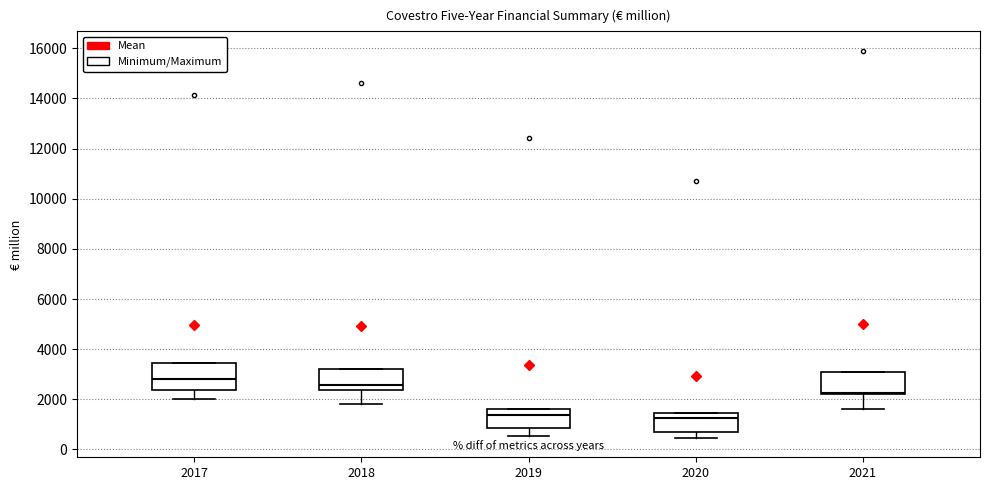

Reading left to right, read every box against the y-axis: the position of its median line, the range the box covers, and the ends of its whiskers. The values are not printed on the chart, so give them approximately, as read against the axis.

2017: median 2800, box 2400 to 3400, whiskers 2000 to 3400
2018: median 2600, box 2400 to 3200, whiskers 1800 to 3200
2019: median 1400, box 800 to 1600, whiskers 600 to 1600
2020: median 1200, box 600 to 1400, whiskers 400 to 1400
2021: median 2200 (just above the box's lower edge), box 2200 to 3000, whiskers 1600 to 3000